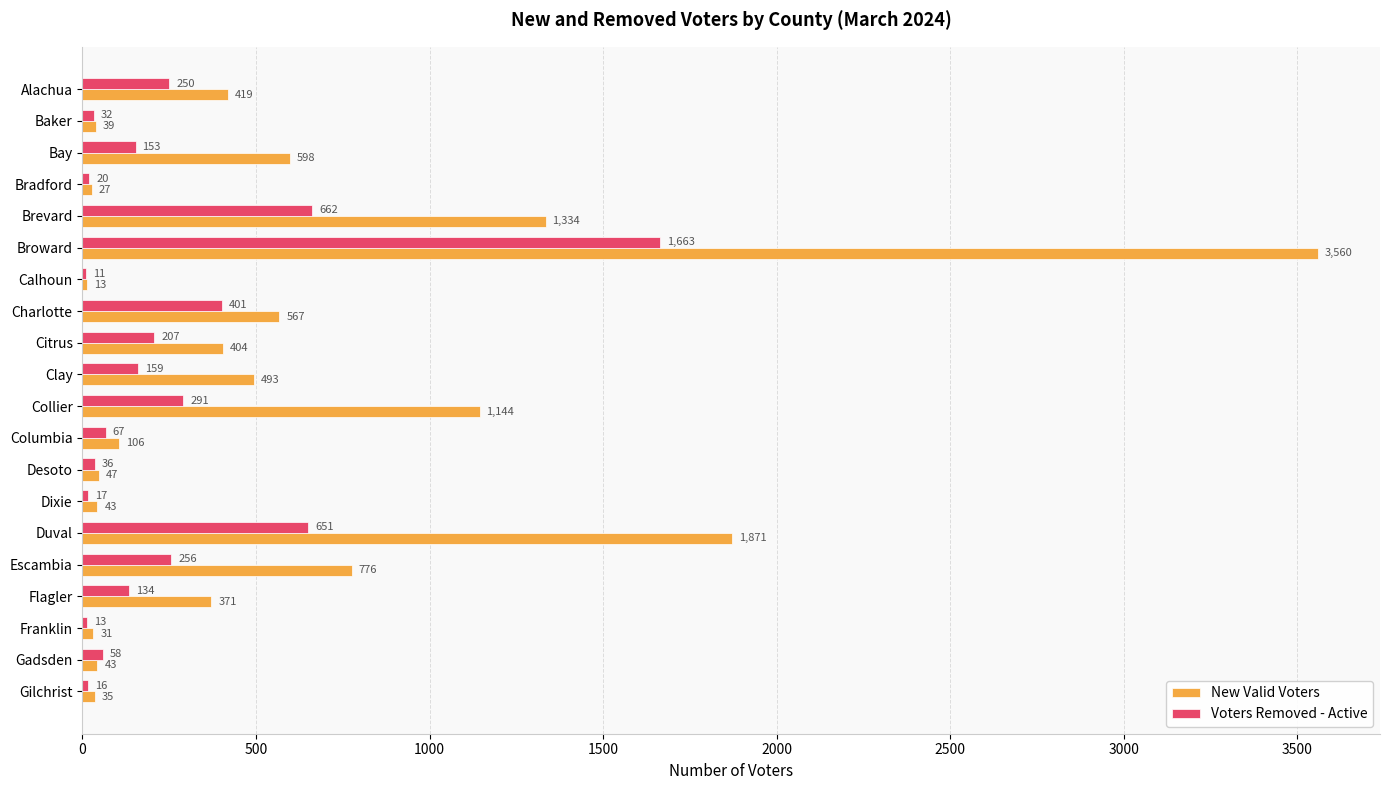

What is the sum of all Voters Removed - Active values?

5097